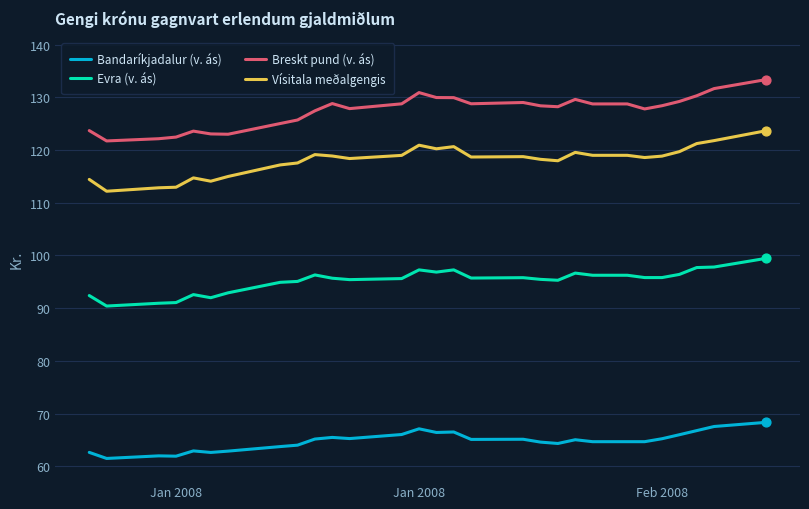

What are all the series names shown in the legend?

Bandaríkjadalur (v. ás), Evra (v. ás), Breskt pund (v. ás), Vísitala meðalgengis